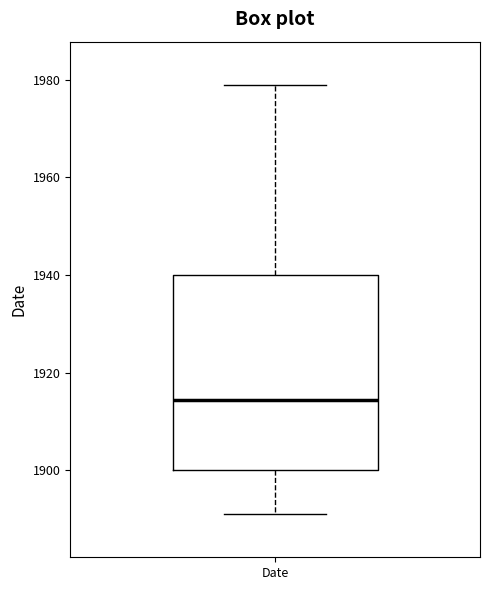

Read this box plot against the y-axis: the position of the median line, the range covered by the box, and the ends of both whiskers. The values are not printed on the chart, so give them approximately, as read against the axis.

median 1914, box 1900 to 1940, whiskers 1892 to 1980